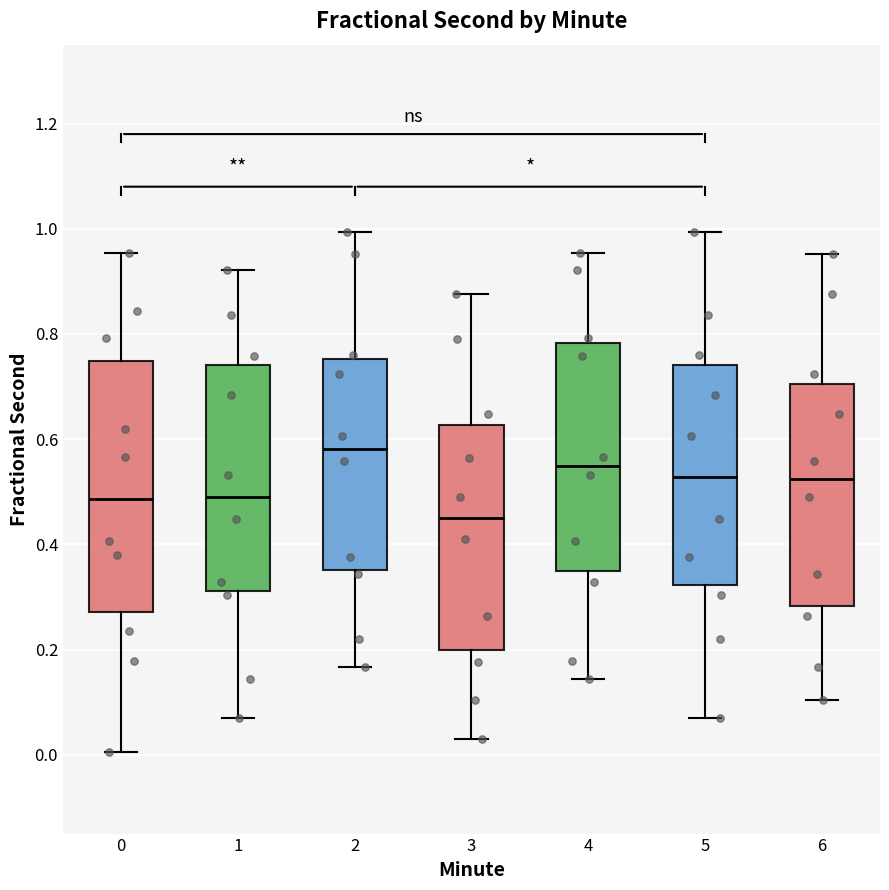

Where is the upper edge of the box at x = 2 on the y-axis? The values are not printed on the chart, so give them approximately, as read against the axis.

0.76